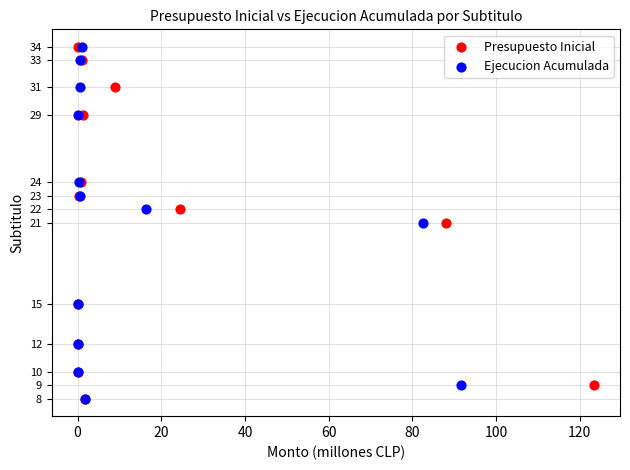

What are all the series names shown in the legend?

Presupuesto Inicial, Ejecucion Acumulada